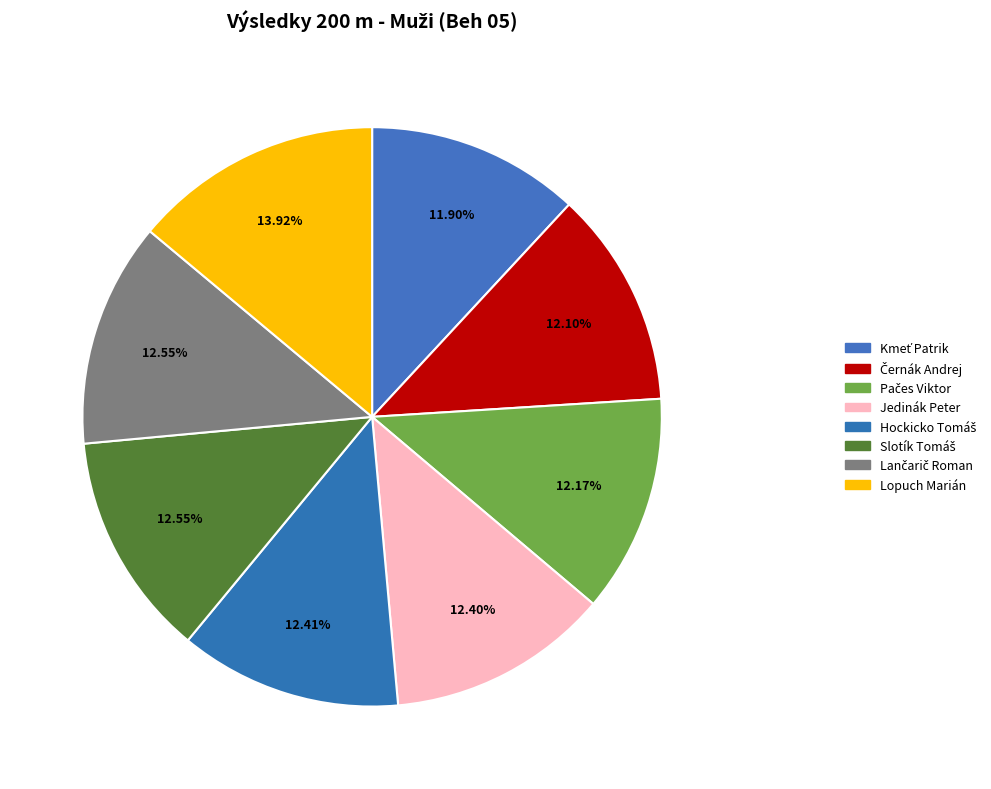

How many slices are in this pie chart?

8